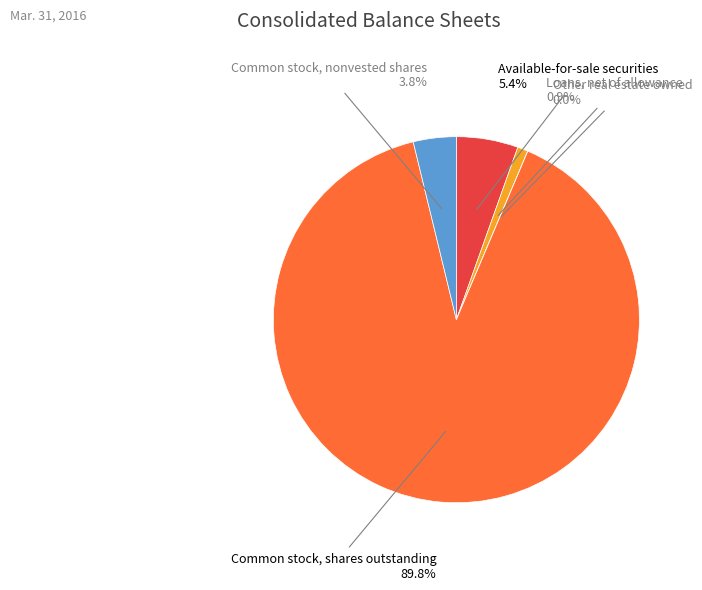

To the nearest percent, what portion does Common stock, shares outstanding represent?

90%